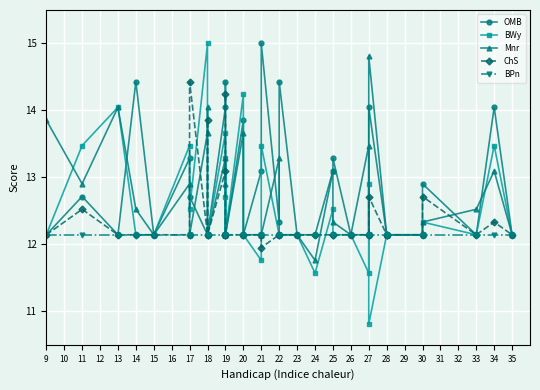

List the series in order of their overall mean, lowest first.

BPn, ChS, BWy, Mnr, OMB